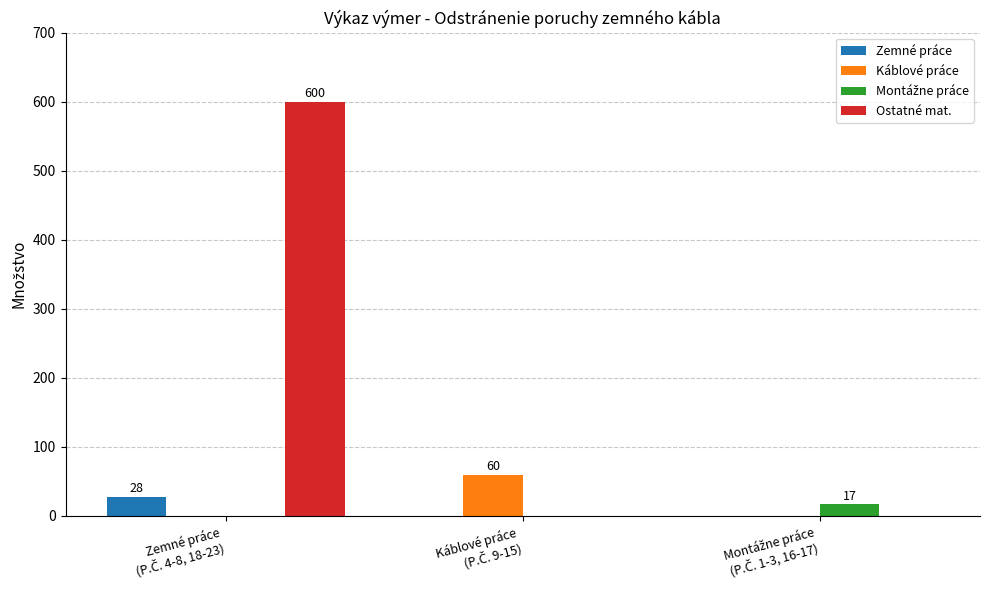

Which series has the largest total across all categories?

Ostatné mat.